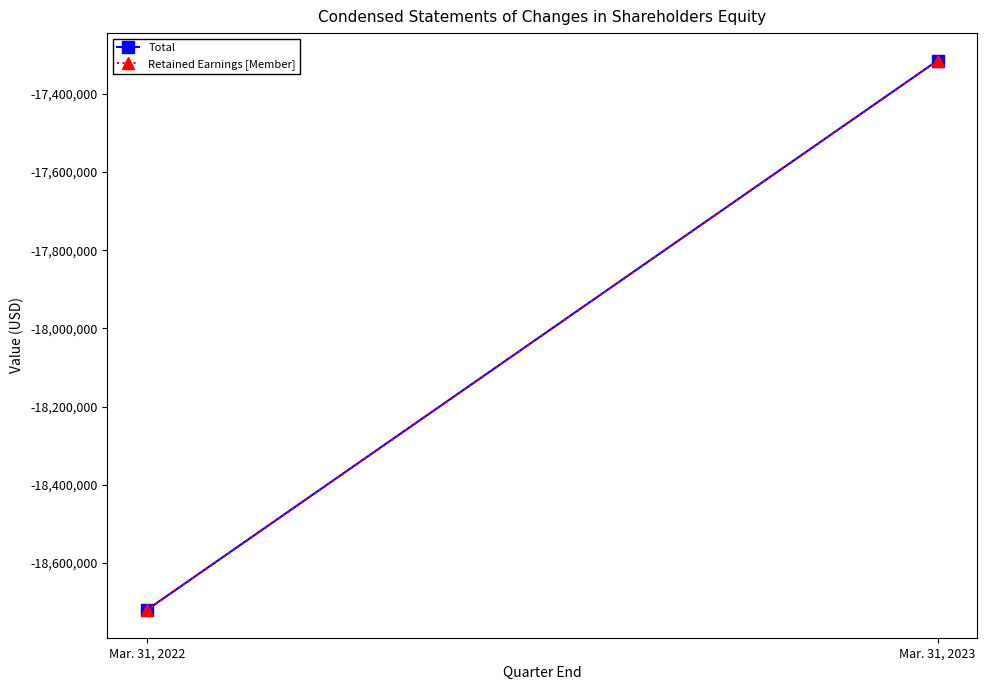

Which series has the largest range (max minus min)?

Total